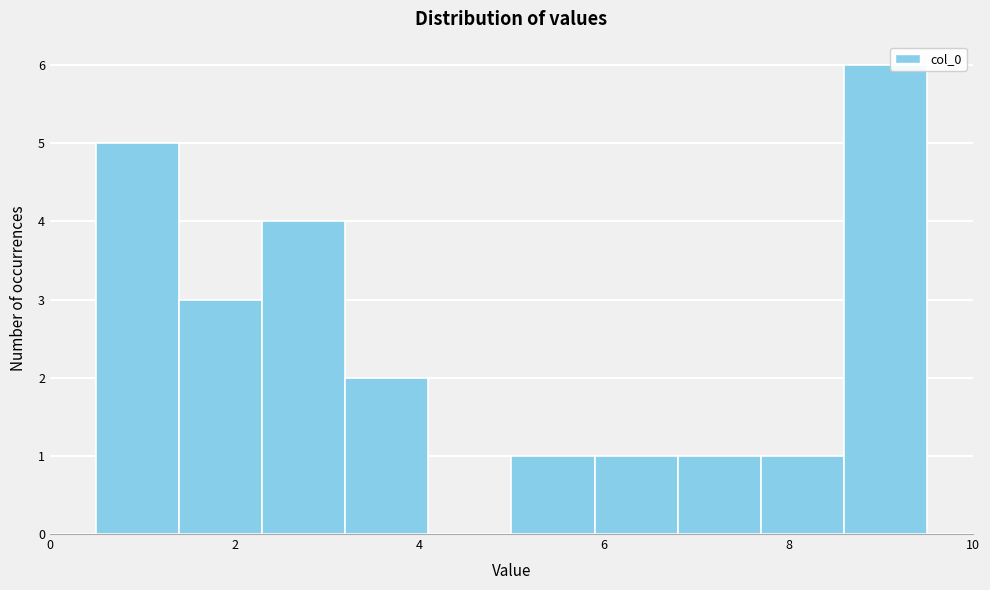

Reading left to right, transcribe this chart: for each bar, give the range it covers on the x-axis and its height. Neither the bar edges nor the heights are printed on the chart, so give them approximately, as read against the axes.

0.5 to 1.4: 5
1.4 to 2.3: 3
2.3 to 3.2: 4
3.2 to 4.1: 2
4.1 to 5.0: 0
5.0 to 5.9: 1
5.9 to 6.8: 1
6.8 to 7.7: 1
7.7 to 8.6: 1
8.6 to 9.5: 6